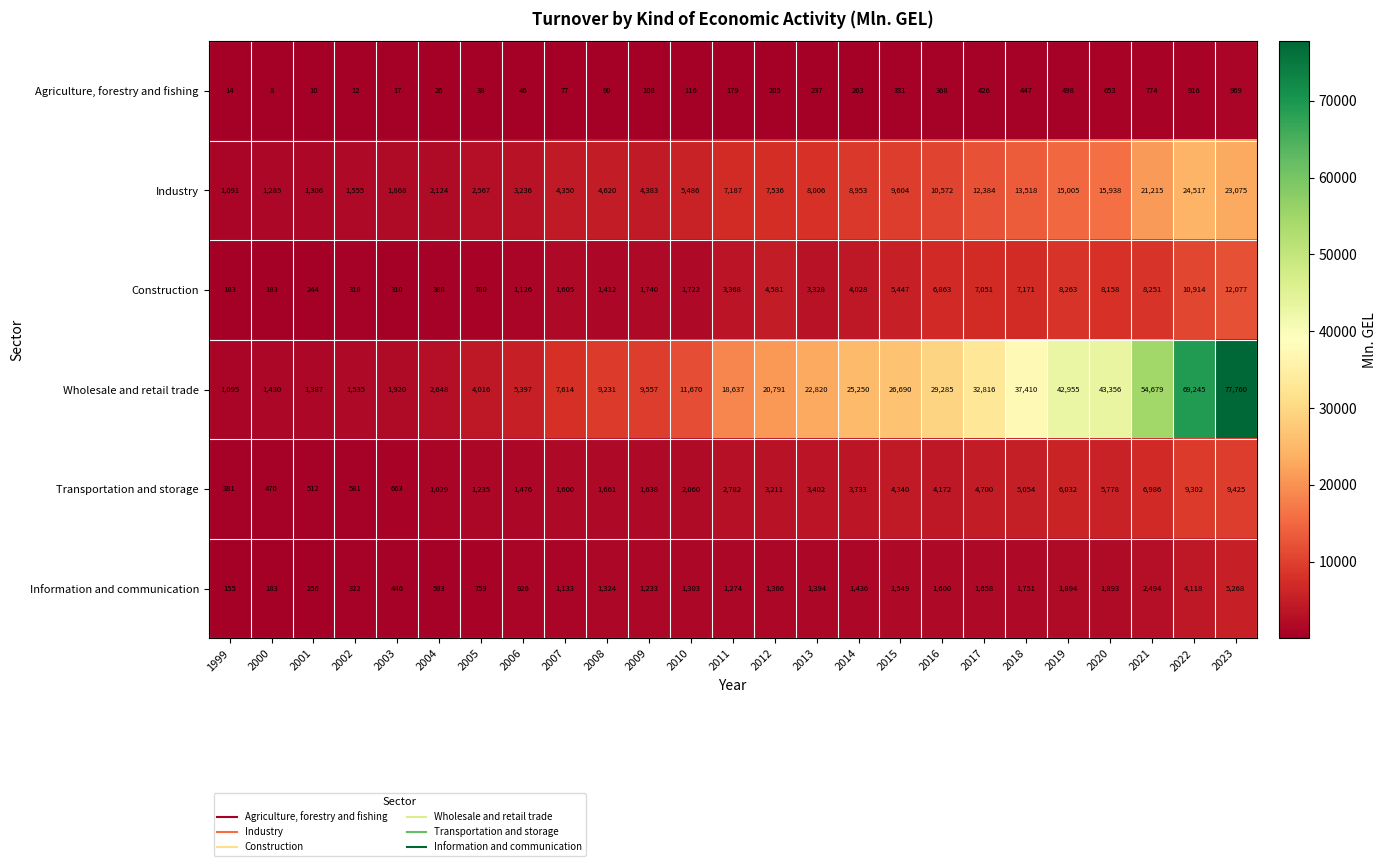

What is the spread (max minus min) of values at 2010?

11554